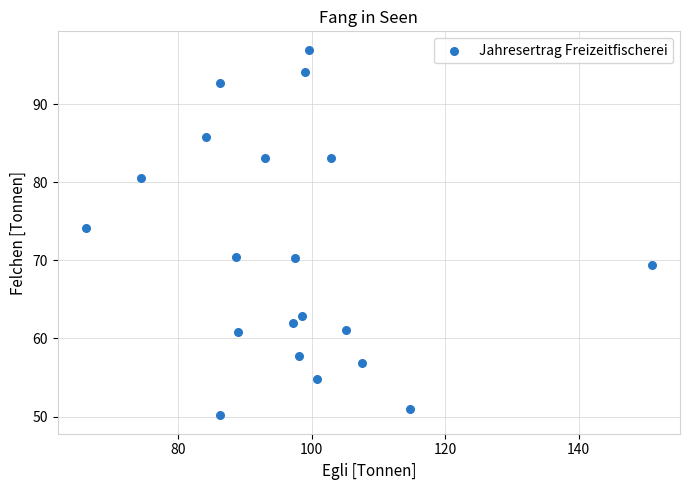

What Y value in the scatter plot is closest to 73?

74.2